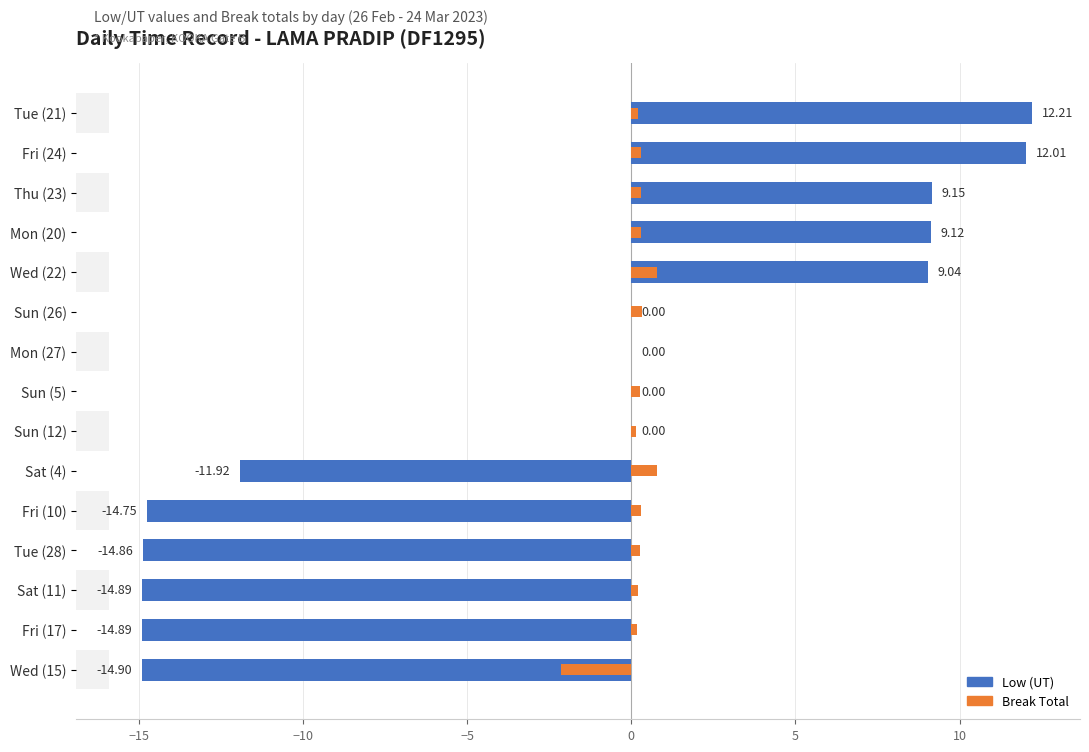

How many distinct data groups are displayed?

2